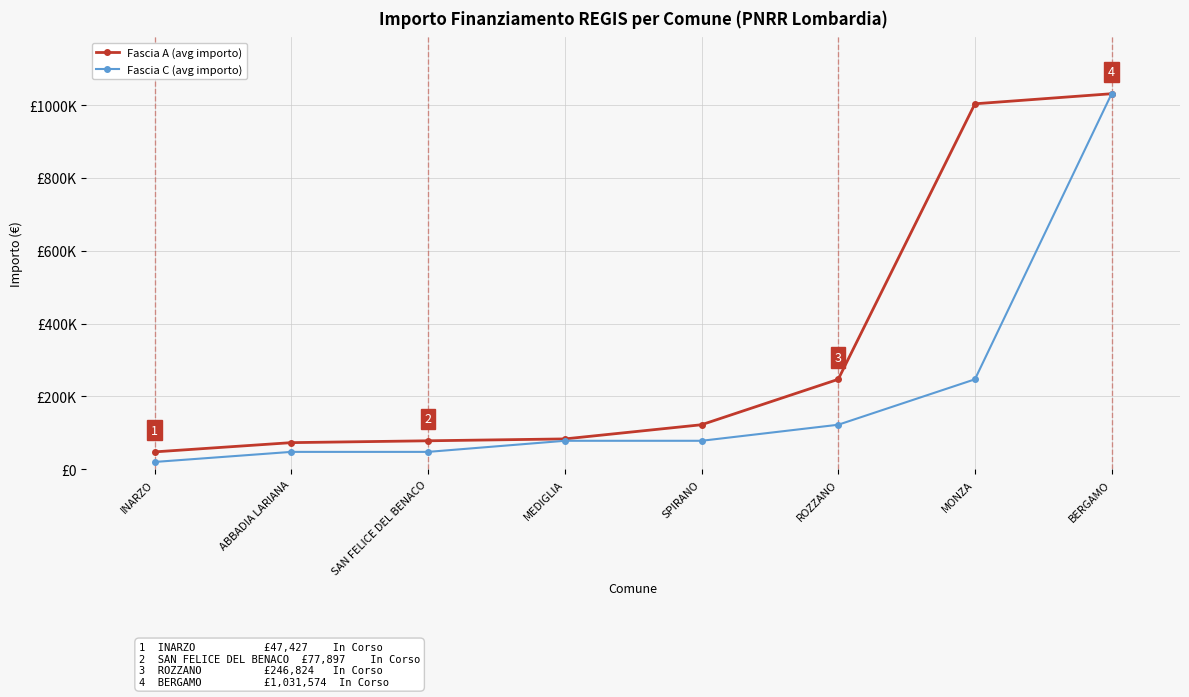

Where is Fascia A (avg importo) nearest to the value 539500?

ROZZANO